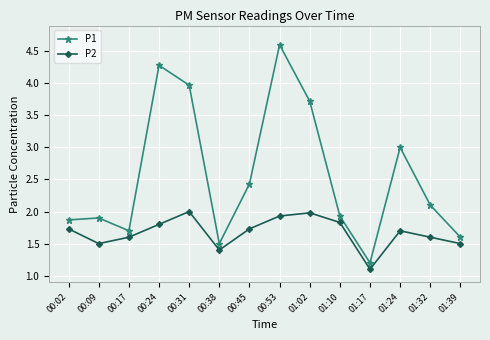

Is it true that P2 equals 3.4 at 00:53?

False